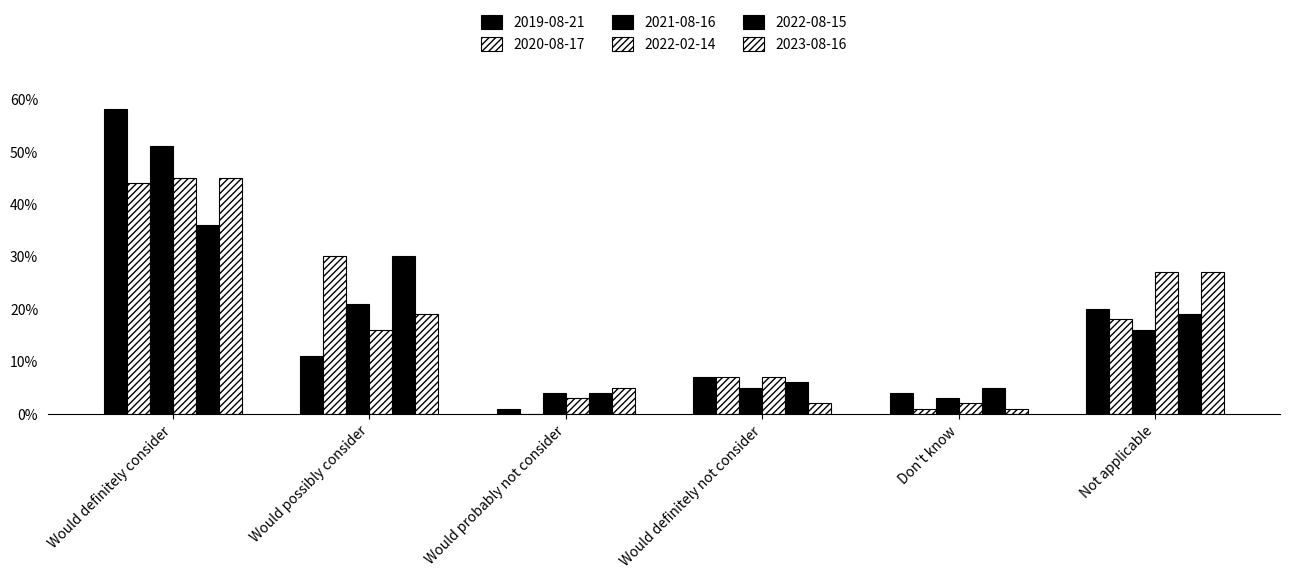

Reading left to right, list all the values displayed in this chart.

2019-08-21: 0.6	0.1	0.0	0.1	0.0	0.2
2020-08-17: 0.4	0.3	0.0	0.1	0.0	0.2
2021-08-16: 0.5	0.2	0.0	0.1	0.0	0.2
2022-02-14: 0.5	0.2	0.0	0.1	0.0	0.3
2022-08-15: 0.4	0.3	0.0	0.1	0.1	0.2
2023-08-16: 0.5	0.2	0.1	0.0	0.0	0.3